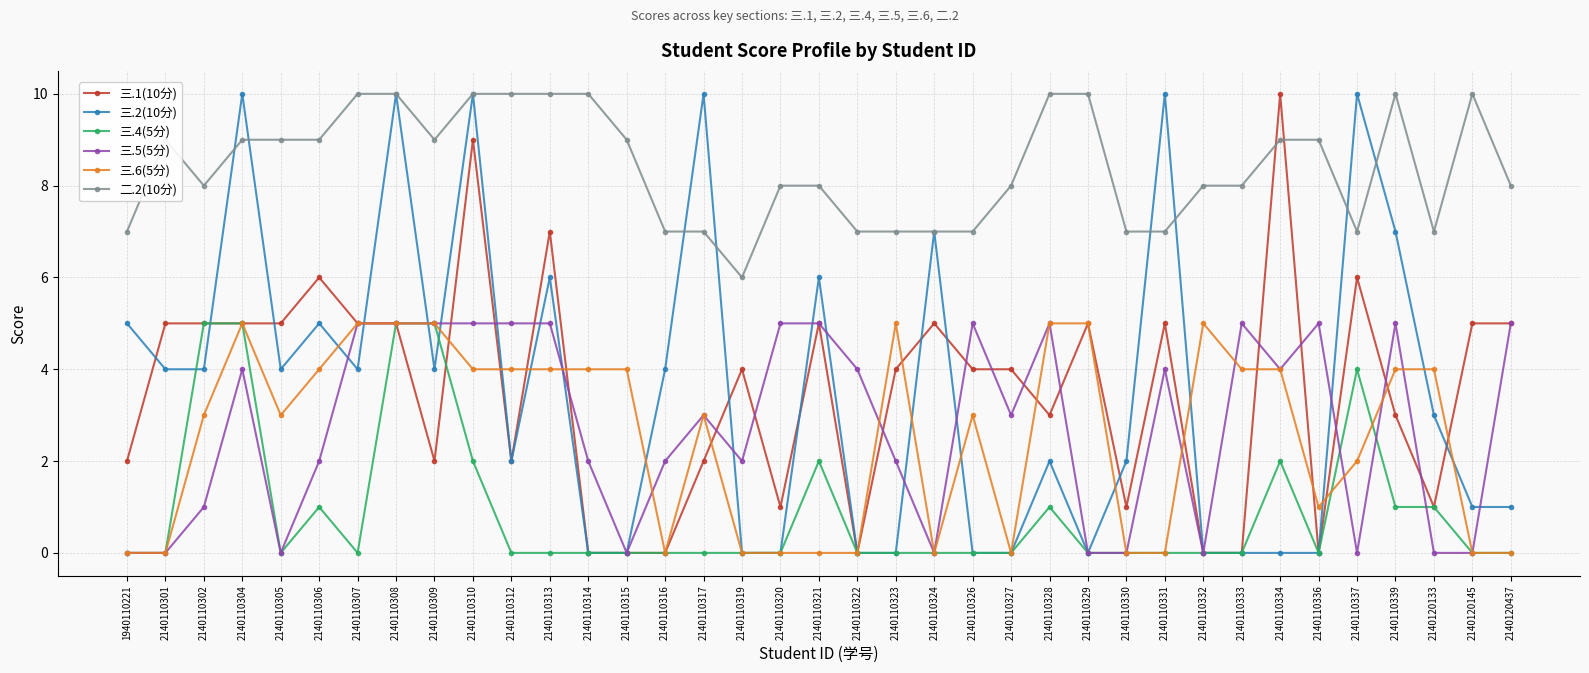

What is the value of the 三.2(10分) point at the 36th from the left?

1